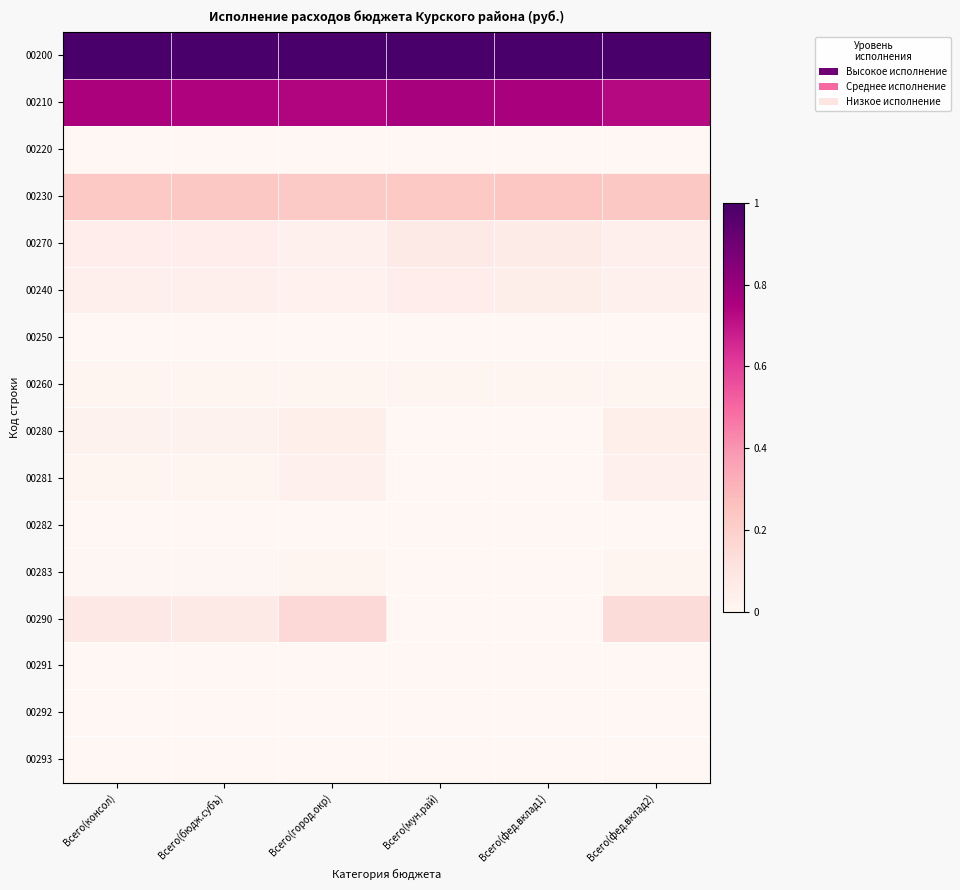

At how many categories does at least one series exceed 0?

6